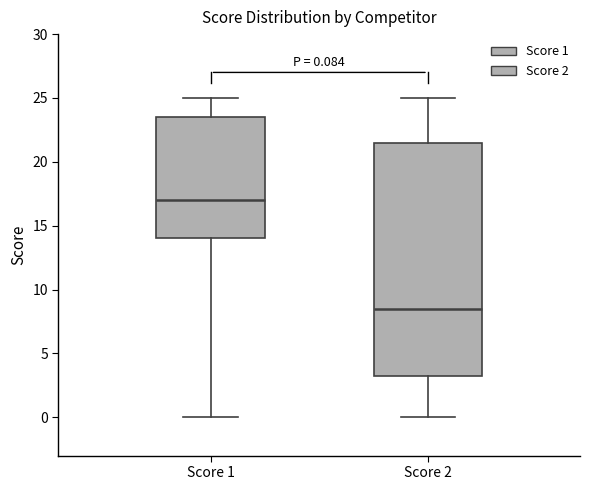

Which box's median line is the lowest?

Score 2